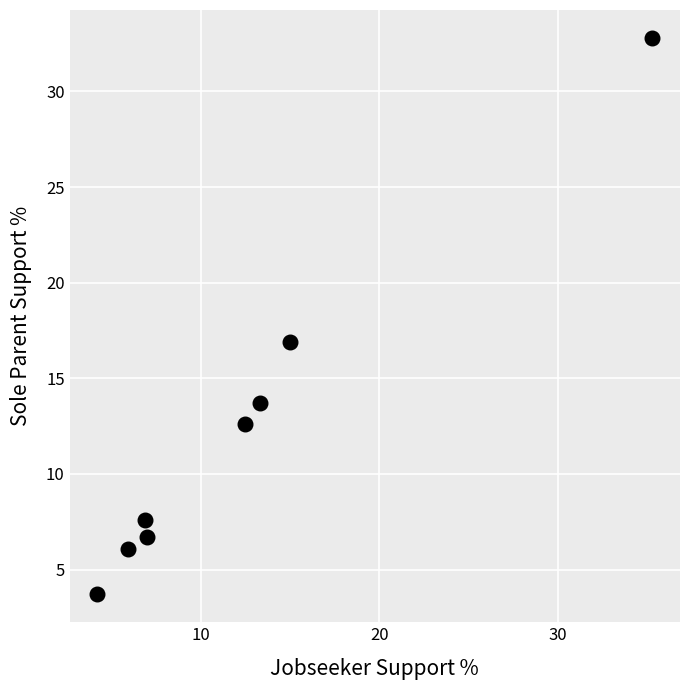

What is the average X value?

12.5